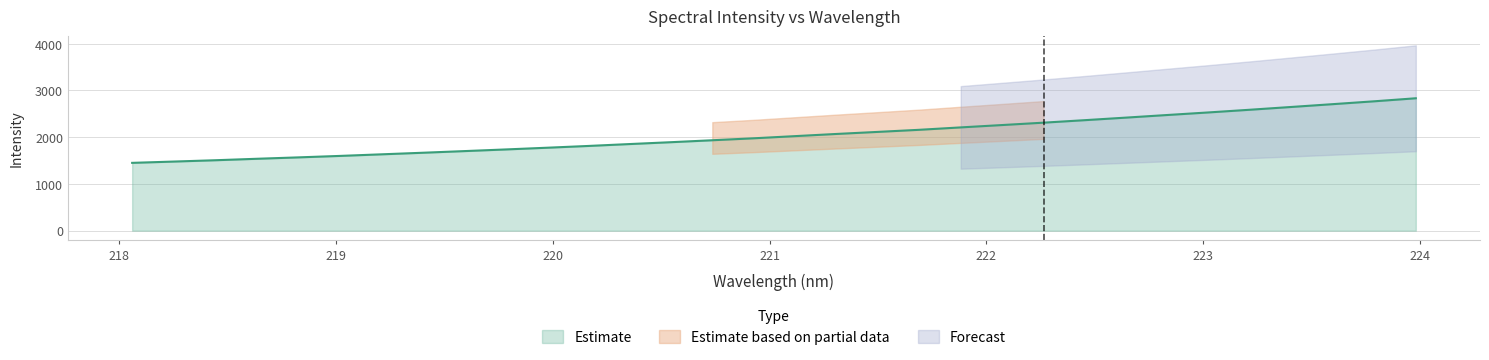

What is the highest value of the Estimate series?

2833.5